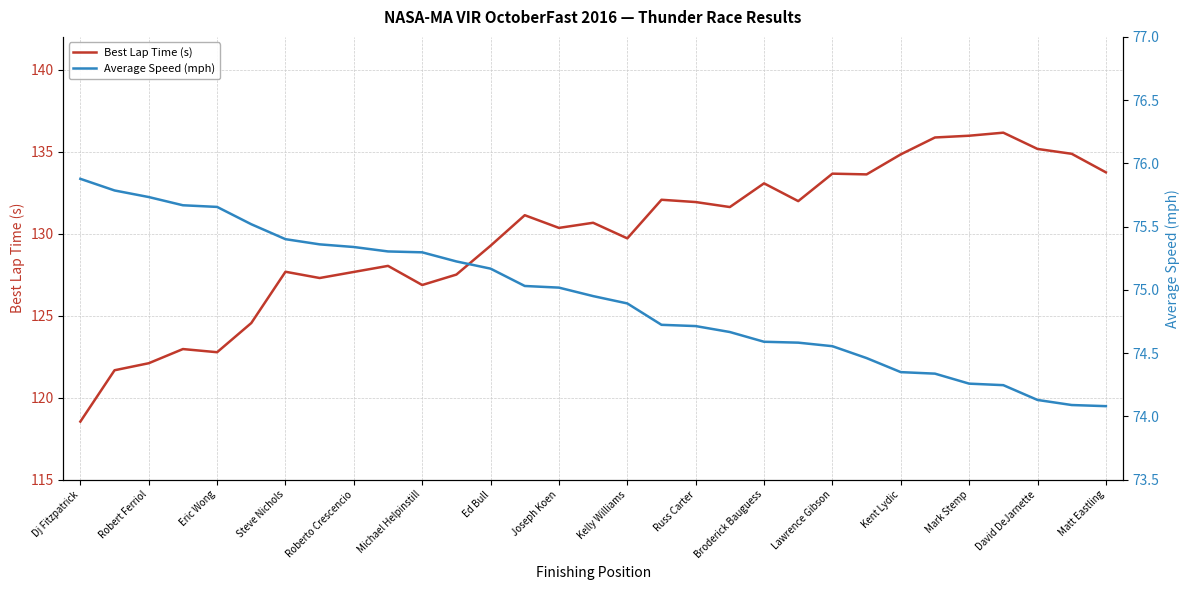

What is the minimum value for Best Lap Time (s)?

118.5